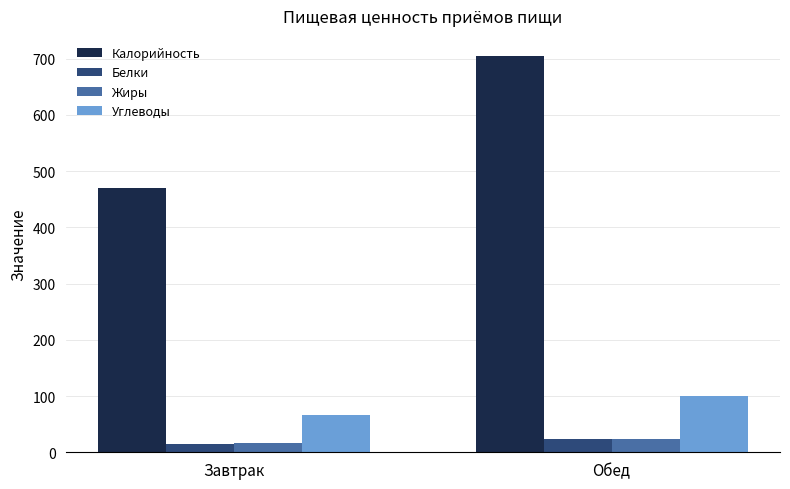

What is the difference between the maximum and minimum values in the Белки series?

7.7